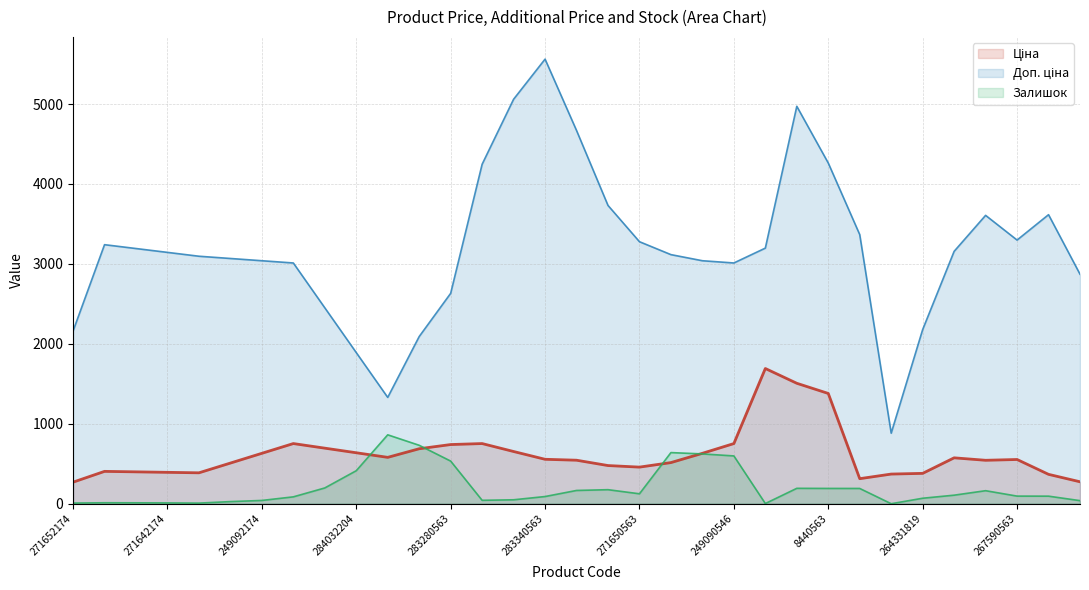

How many lines are shown in the chart?

3